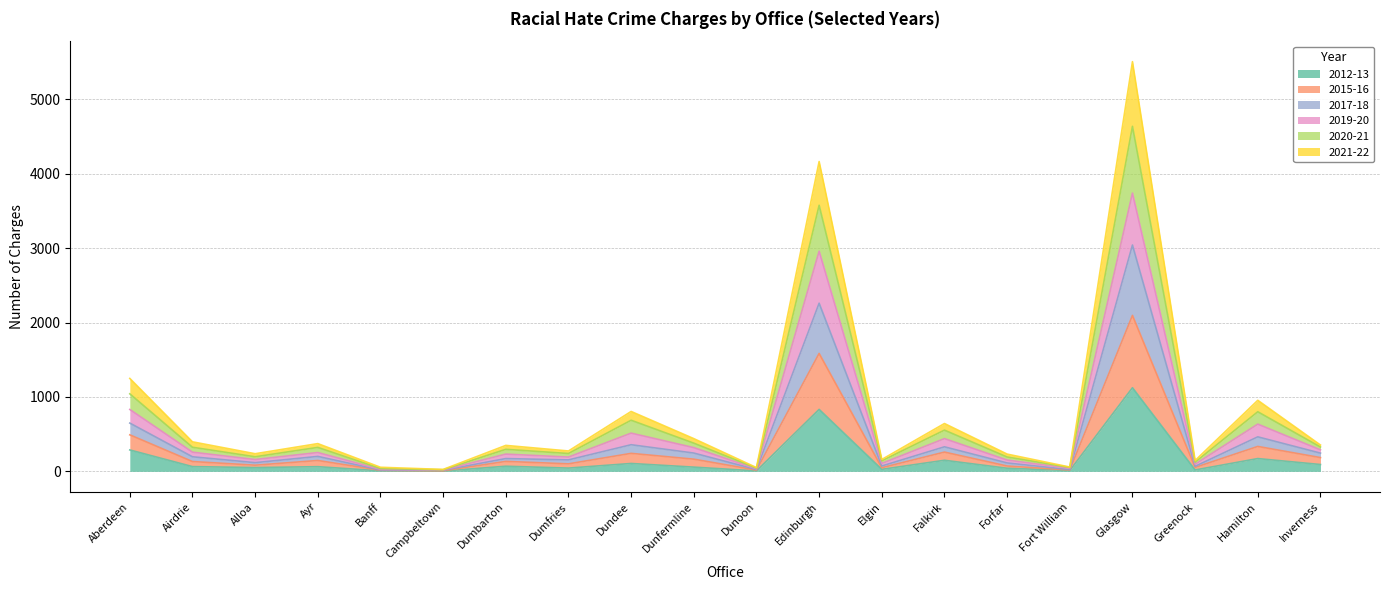

What is the minimum value shown in the chart?

4